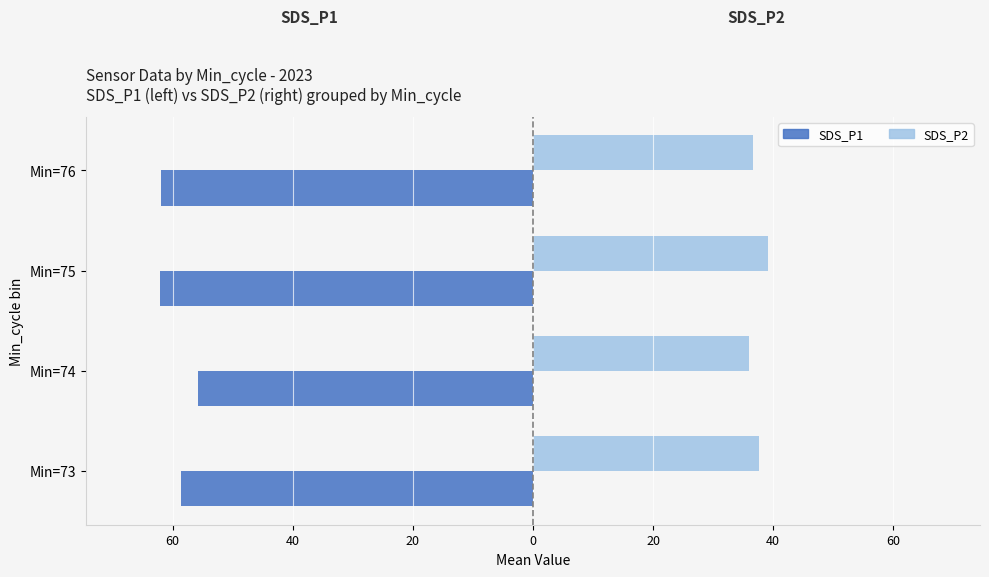

What are all the series names shown in the legend?

SDS_P1, SDS_P2